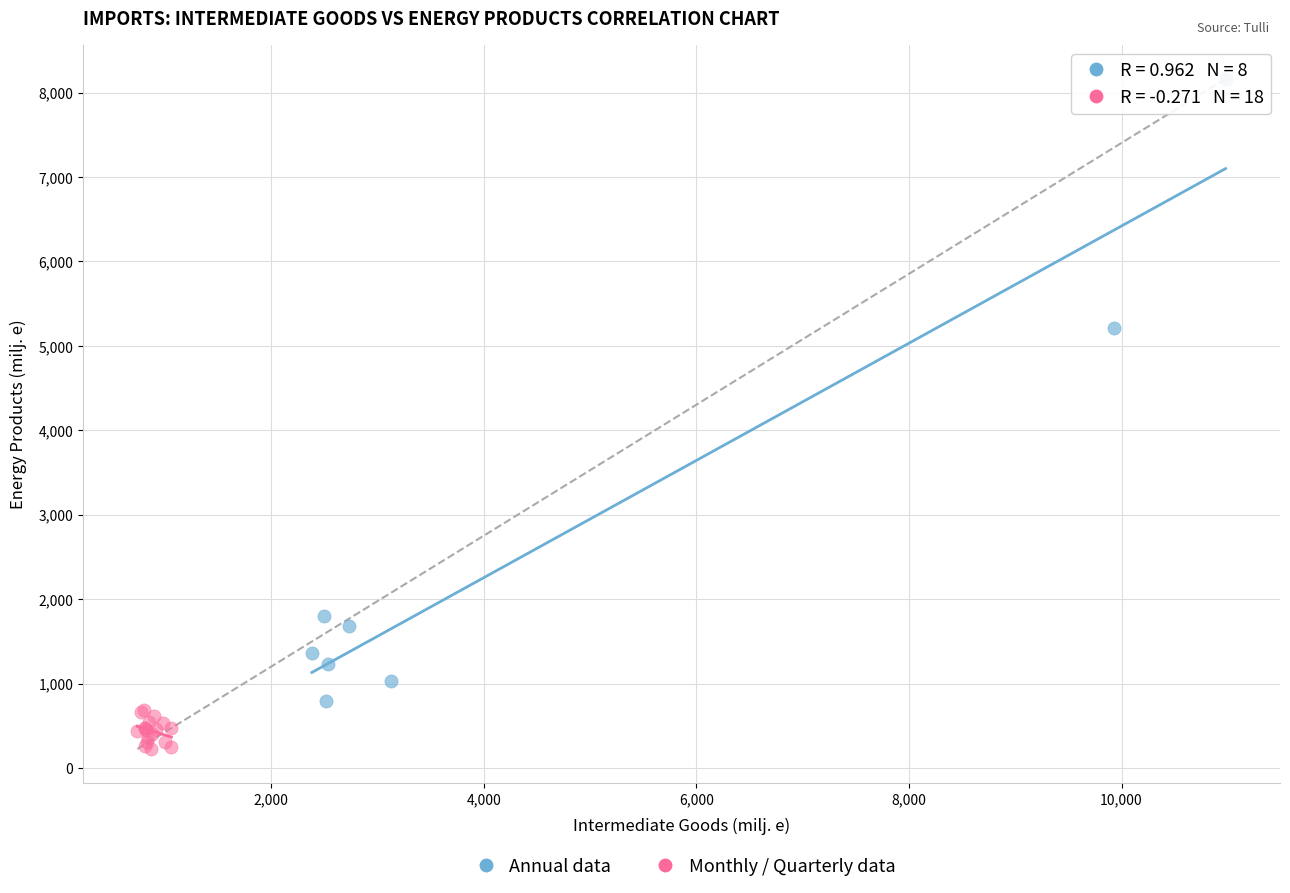

Which series has the widest spread of Y values?

Annual data